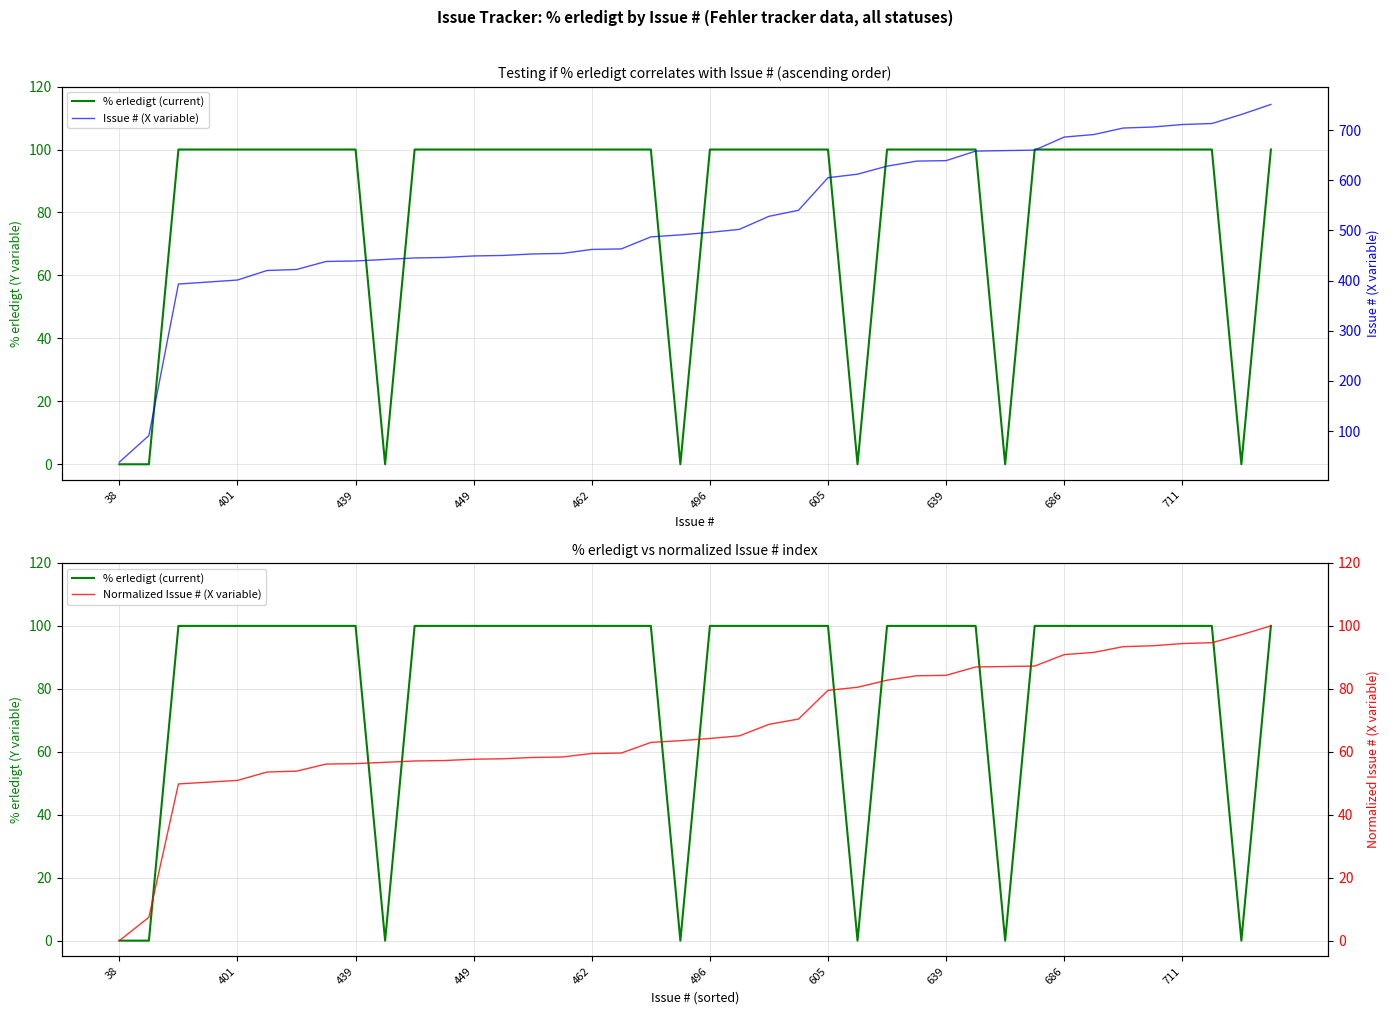

Which label corresponds to the smallest value in the chart?

38